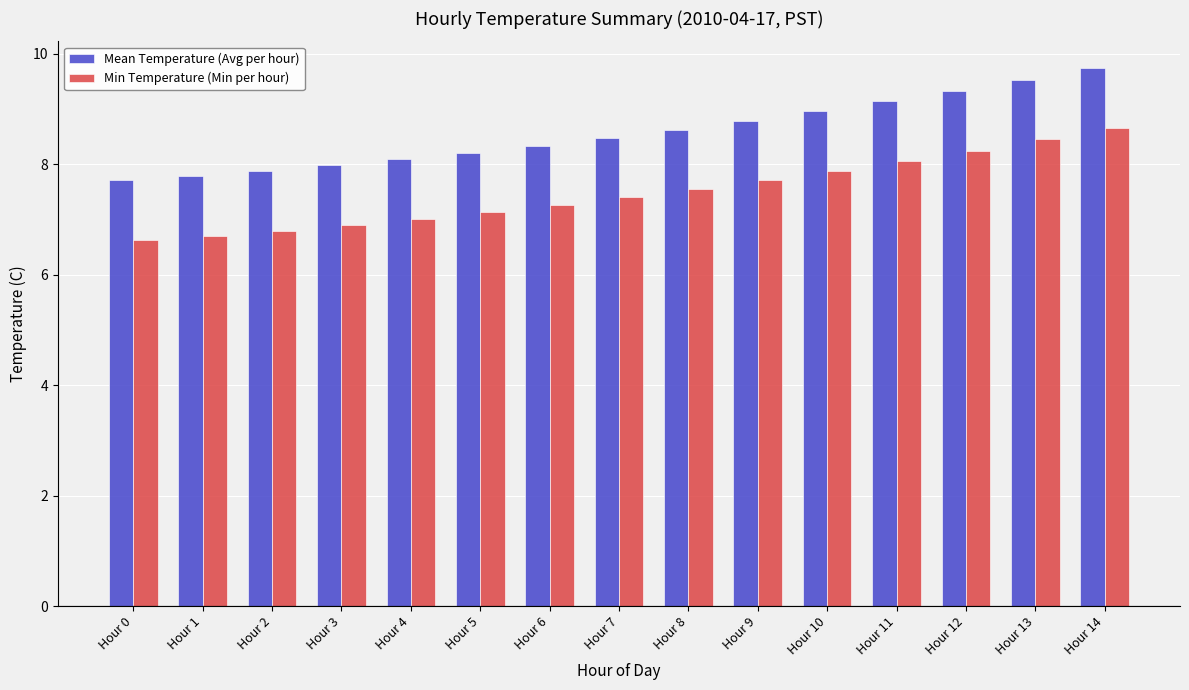

What is the value of the Min Temperature (Min per hour) bar at the 11th from the left?

7.9